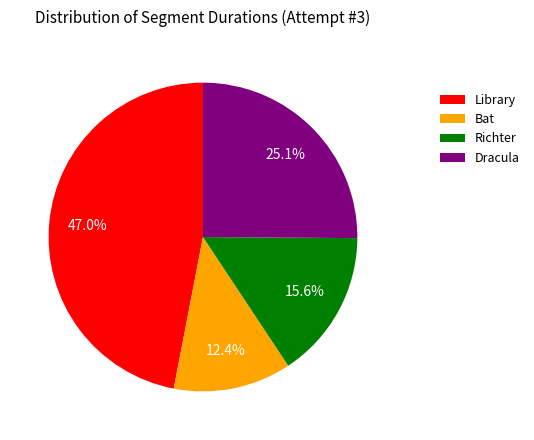

Rank the categories by value from highest to lowest.

Library, Dracula, Richter, Bat